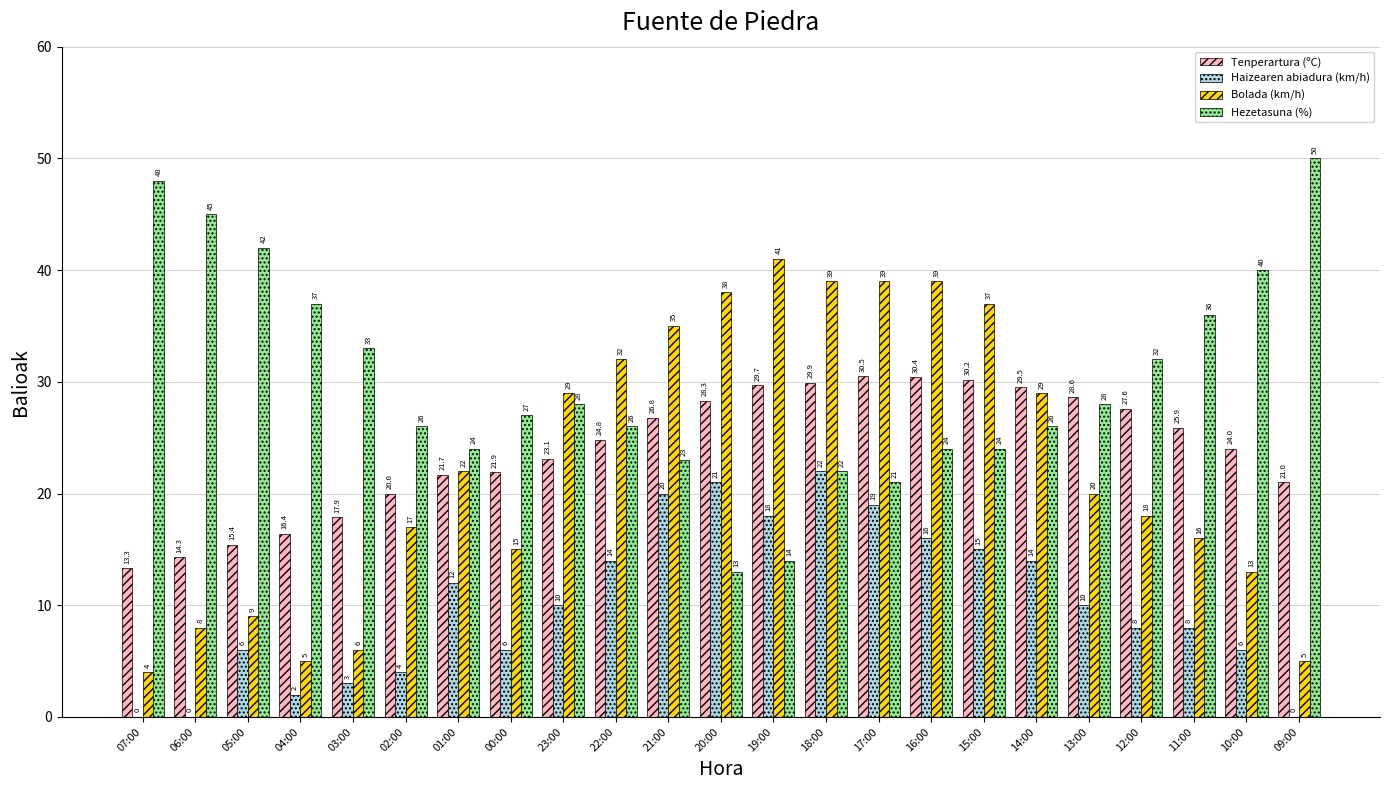

Is it true that Tenperartura (ºC) equals 29.7 at 19:00?

True